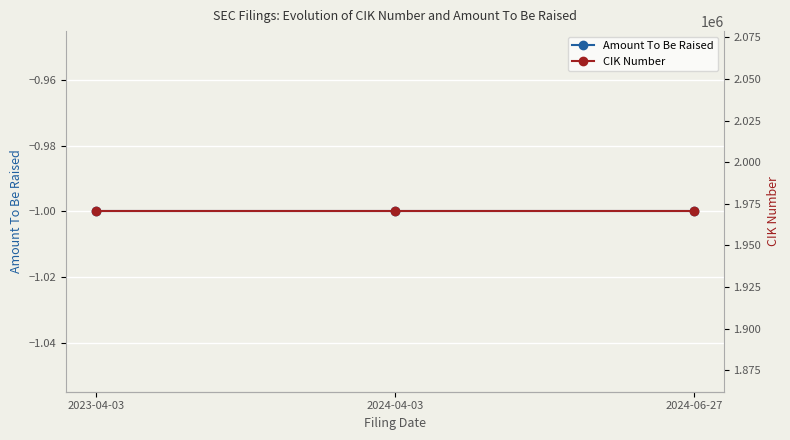

At which label is Amount To Be Raised closest to -1?

2023-04-03